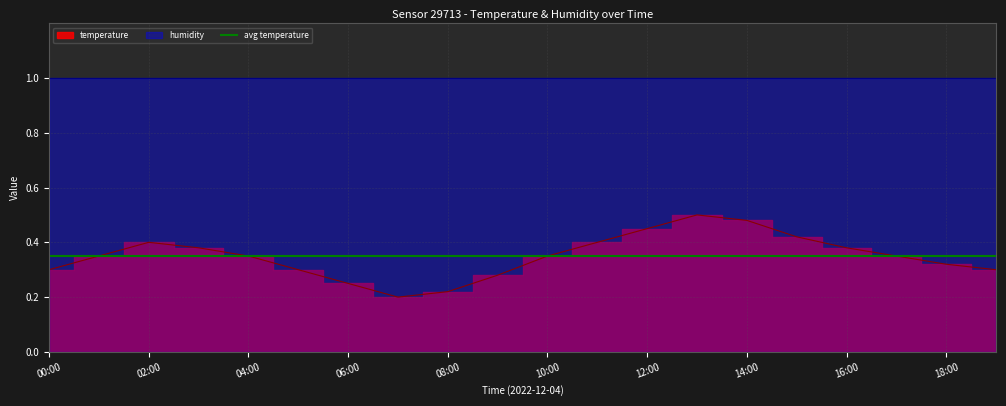

Which label corresponds to the largest value in the chart?

13:00